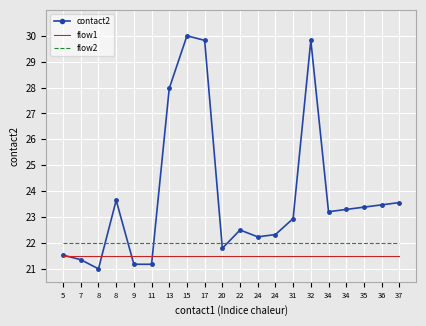

What are all the series names shown in the legend?

contact2, flow1, flow2